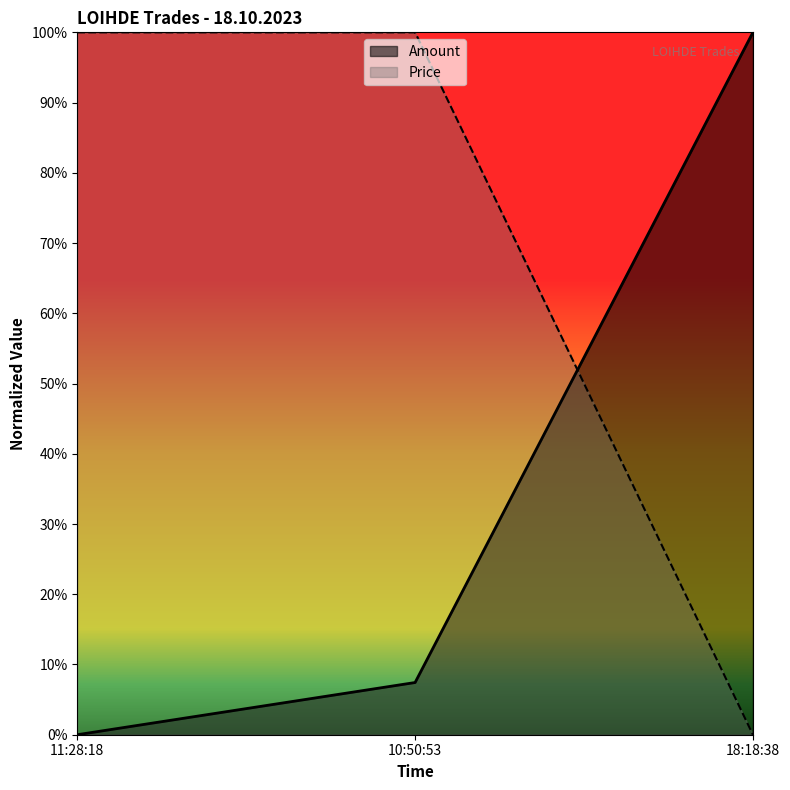

How many values in Price are above zero?

2